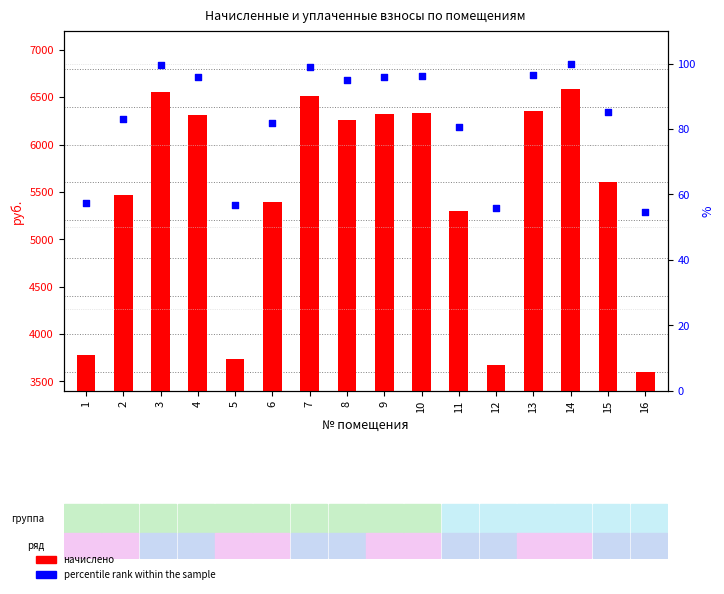

Is the value of начислено at 16 greater than the value of percentile rank within the sample at 6?

Yes